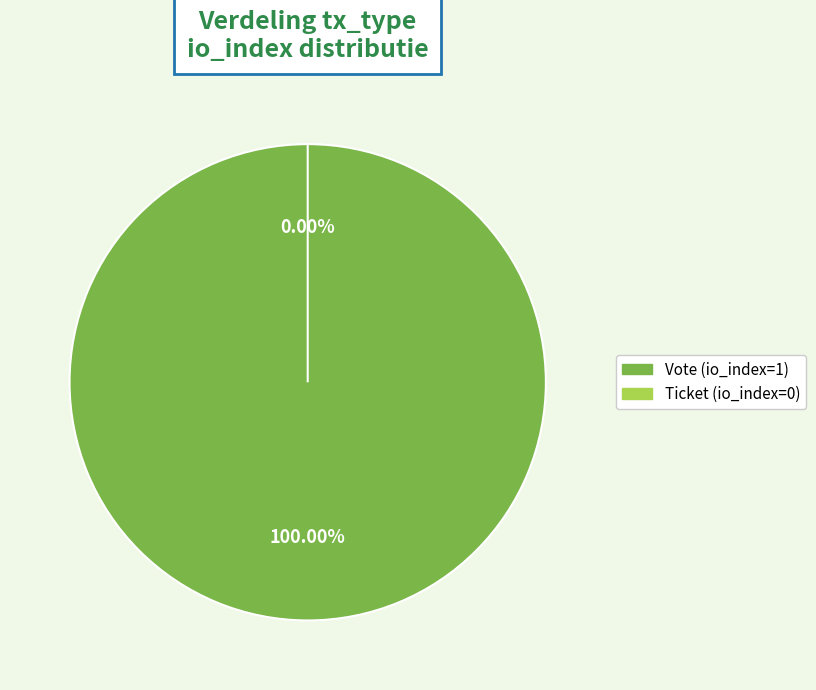

True or false: Vote (io_index=1) accounts for 100% of the total.

True